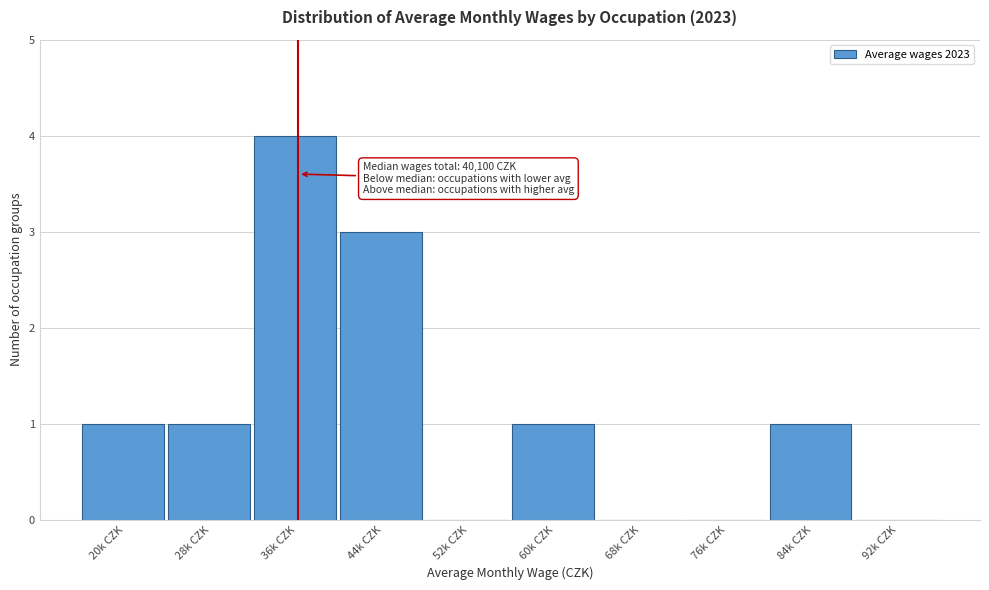

Reading left to right, extract all data points from this chart.

20k CZK=1	28k CZK=1	36k CZK=4	44k CZK=3	52k CZK=0	60k CZK=1	68k CZK=0	76k CZK=0	84k CZK=1	92k CZK=0